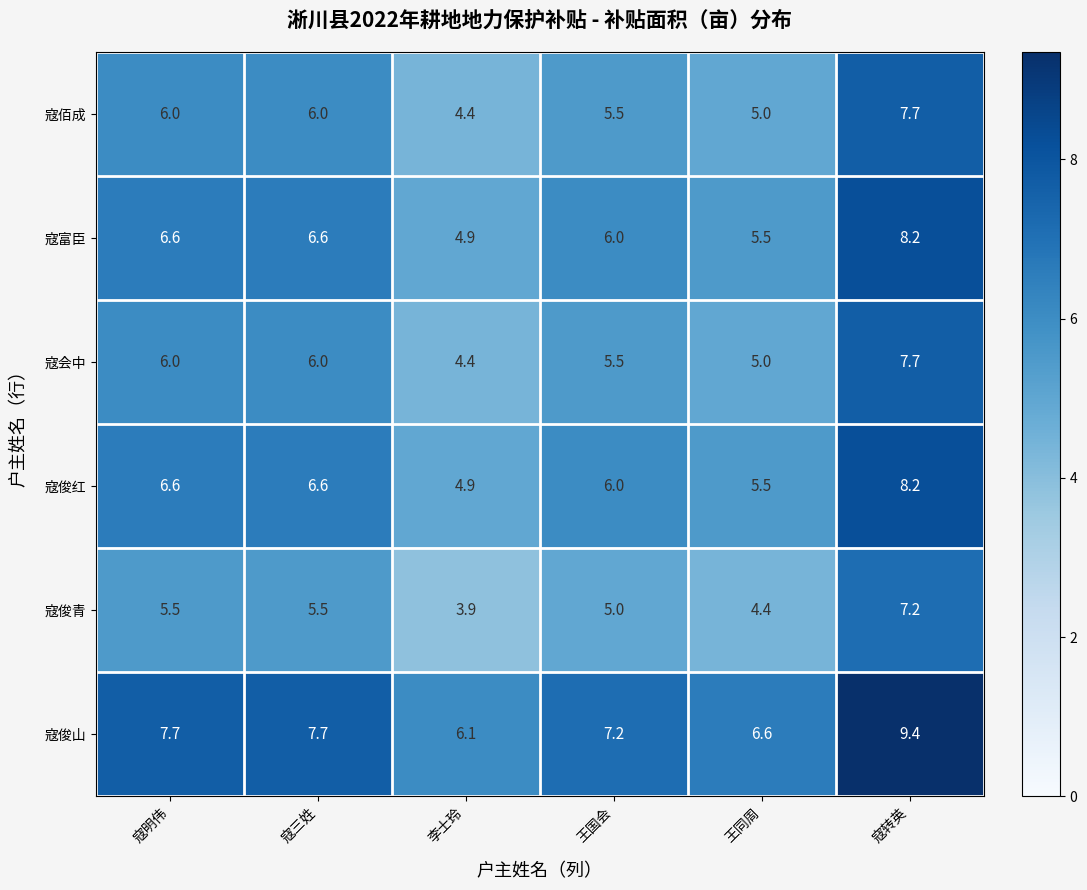

What is the total value across all series at 寇三姓?

38.4